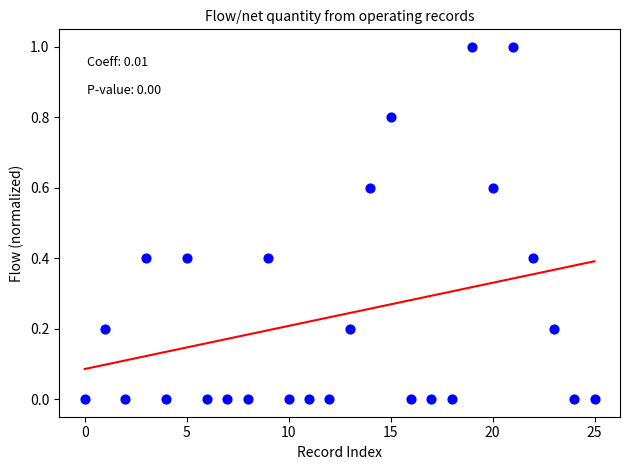

What is the range of Y values (max minus min)?

1.0